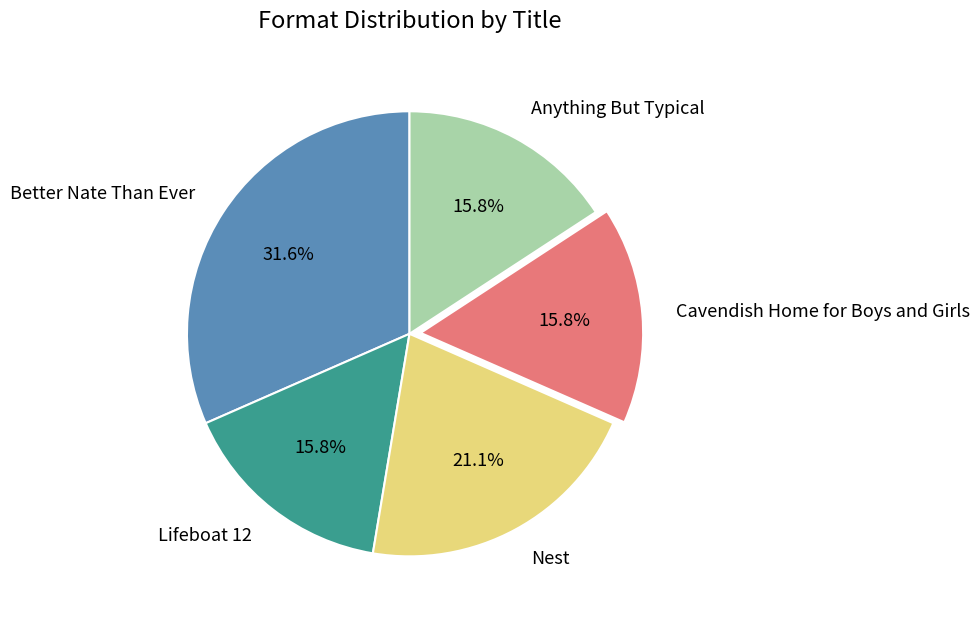

Which has a higher value, Better Nate Than Ever or Cavendish Home for Boys and Girls?

Better Nate Than Ever